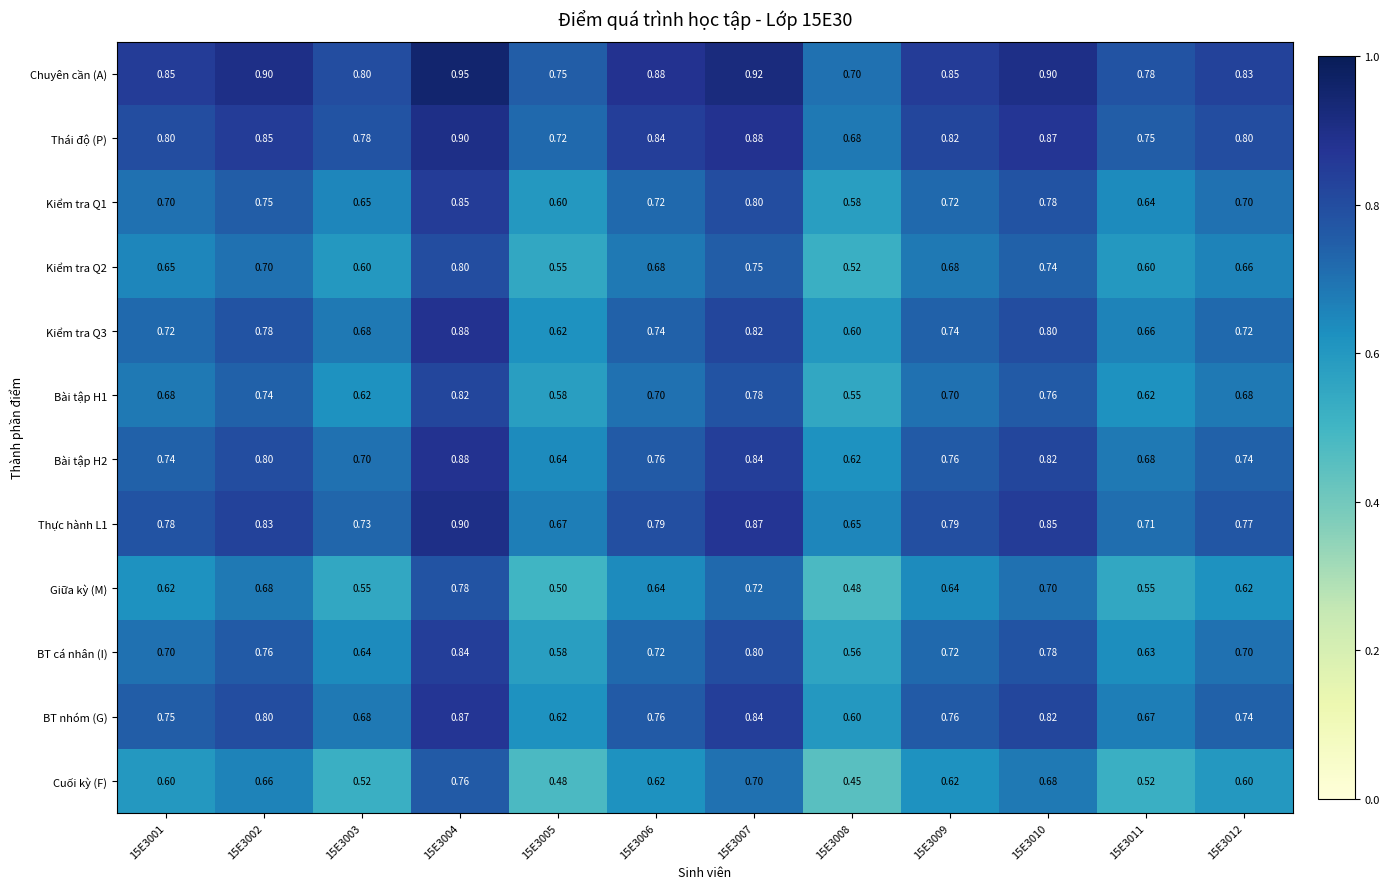

What is the spread (max minus min) of values at 15E3007?

0.2